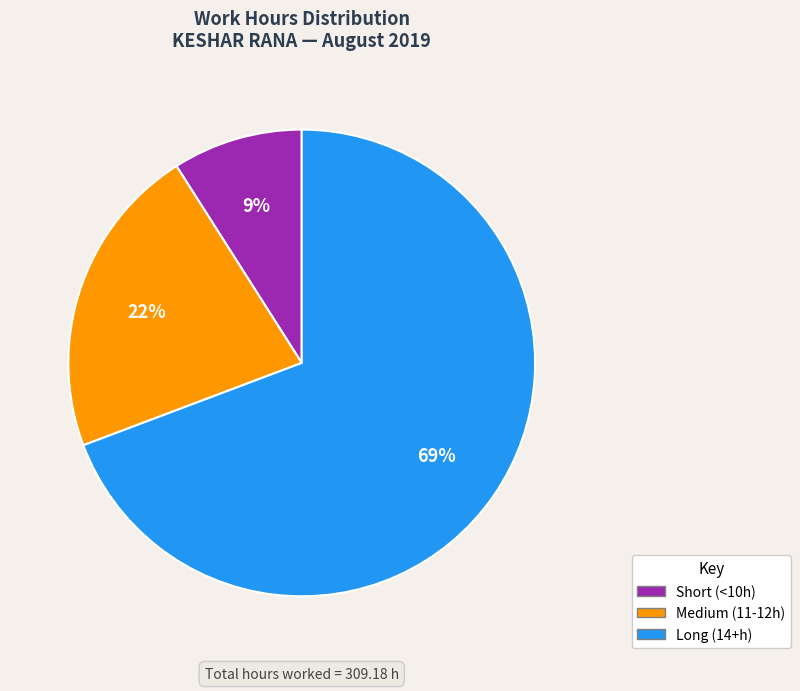

To the nearest percent, what is the difference between the largest and smallest slice percentages?

60%